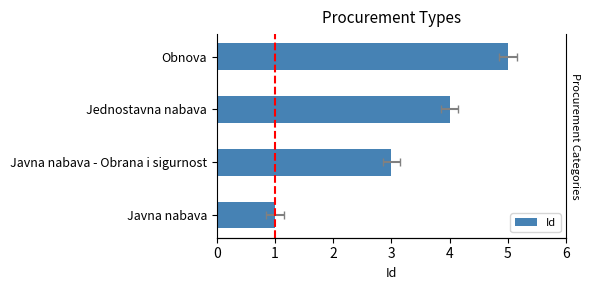

What is the minimum value shown in the chart?

1